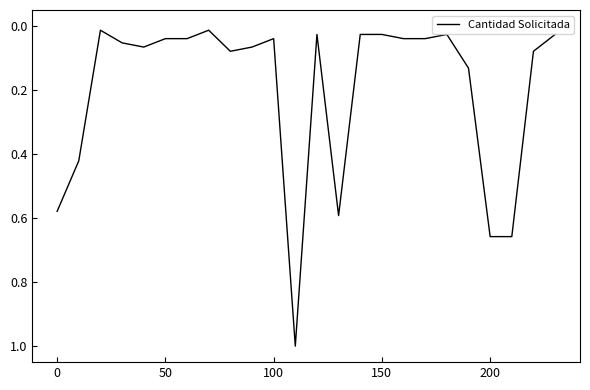

Does the chart display data point markers on the line(s)?

No